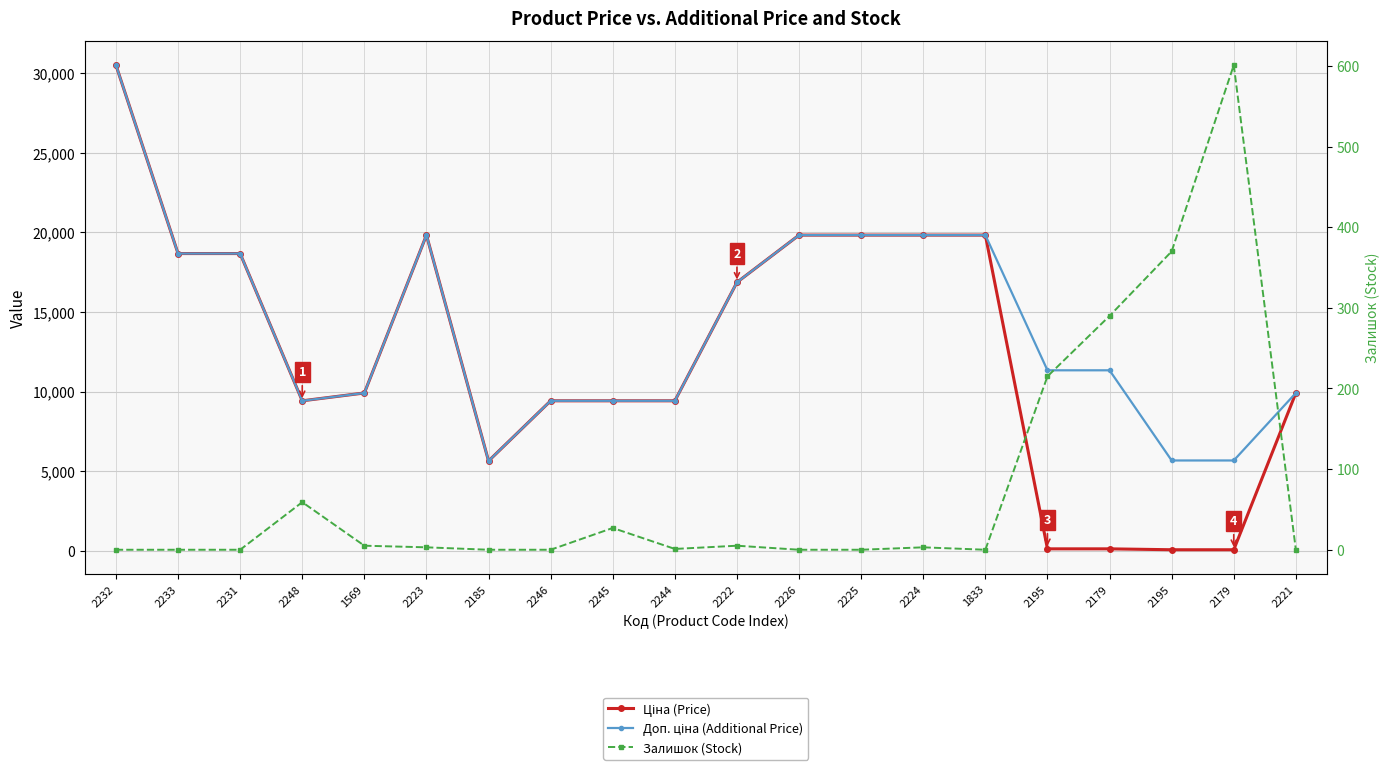

True or false: Доп. ціна (Additional Price) and Залишок (Stock) cross at least once.

False